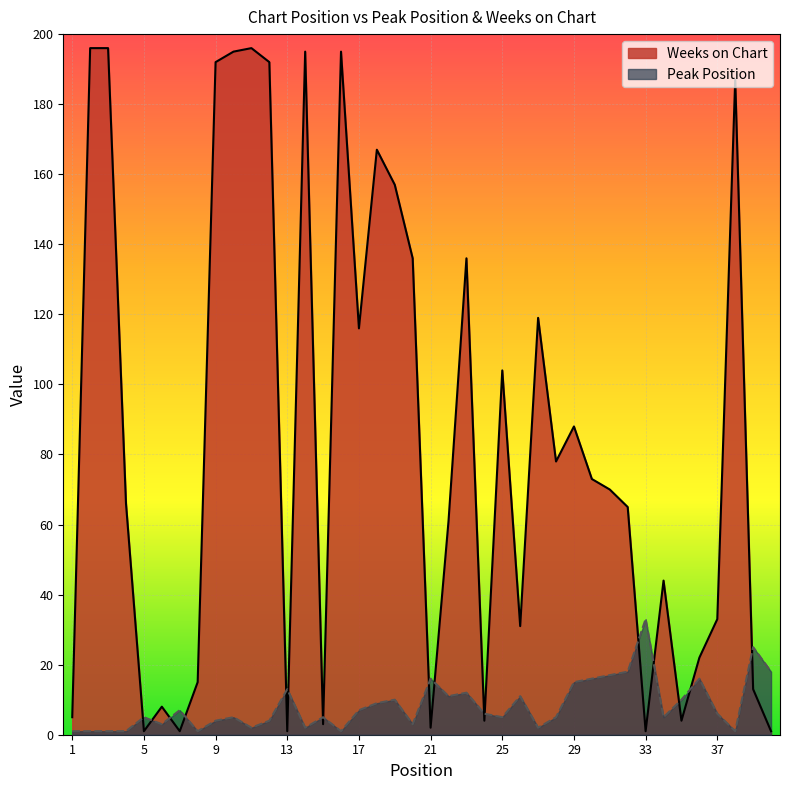

Is it true that Weeks on Chart equals 104 at 25?

True